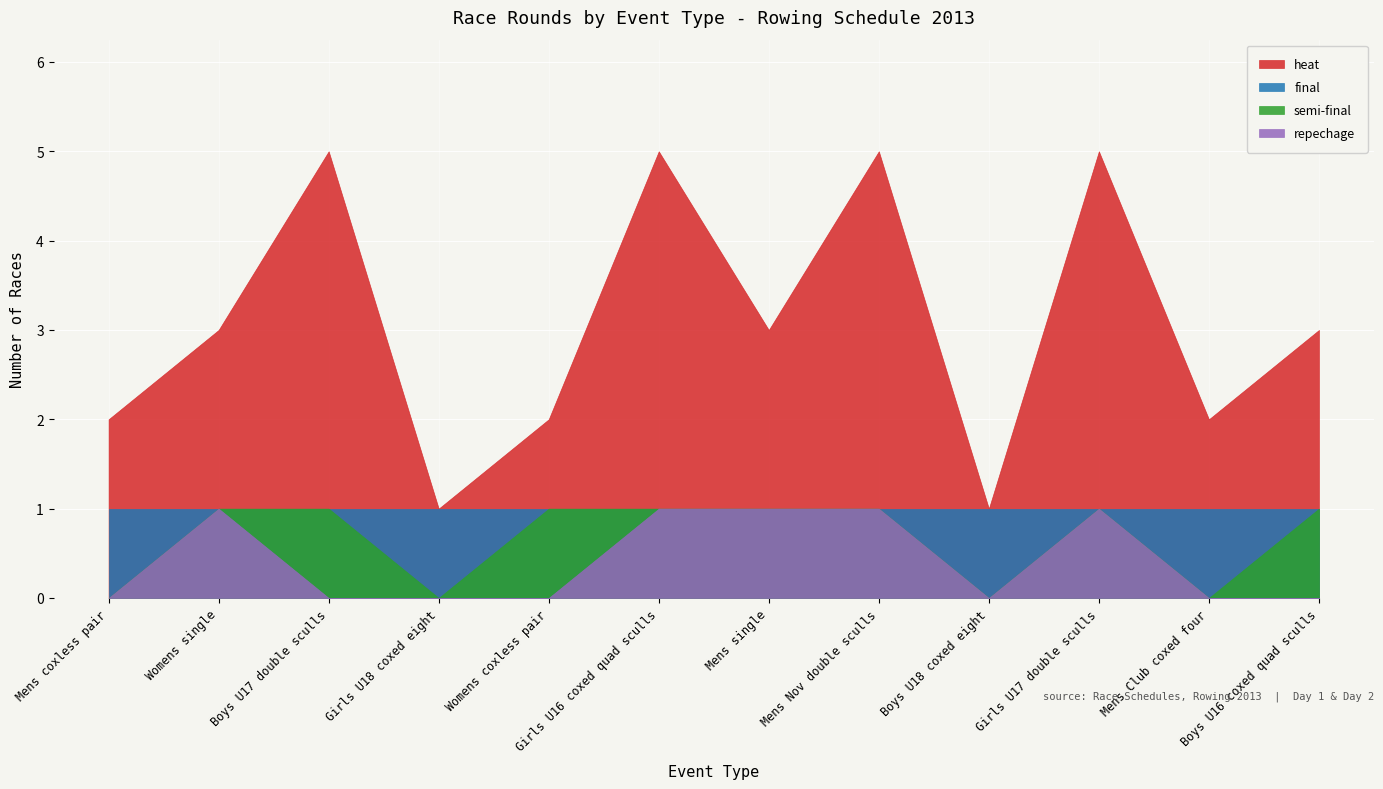

True or false: heat and repechage cross at least once.

False